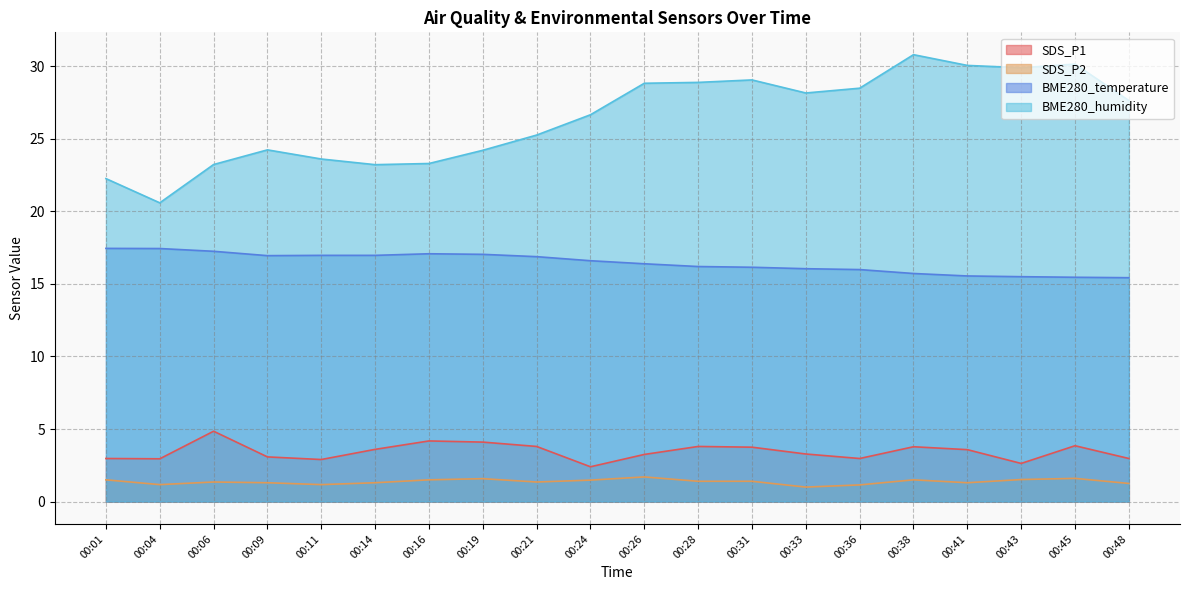

The value of BME280_temperature at 00:41 is 15.6. True or false?

True